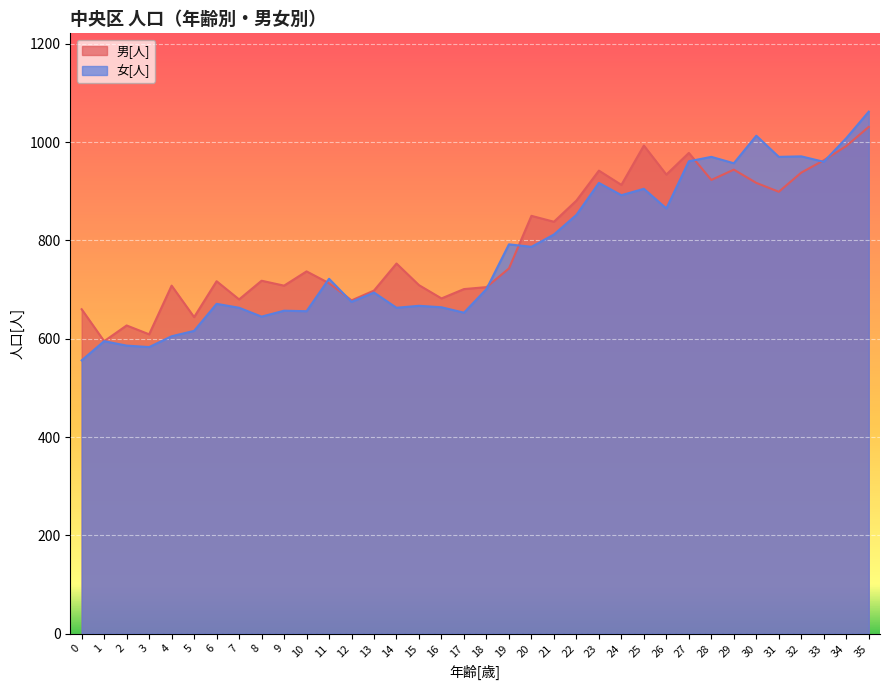

Is it true that 男[人] equals 965 at 2?

False